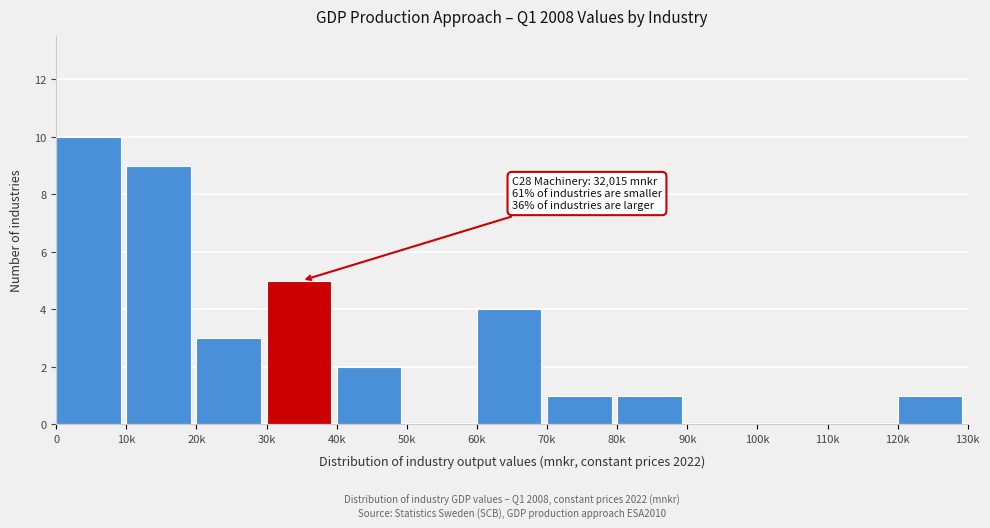

Reading right to left, what are all the values shown in this chart?

120k=1	110k=0	100k=0	90k=0	80k=1	70k=1	60k=4	50k=0	40k=2	30k=5	20k=3	10k=9	0=10